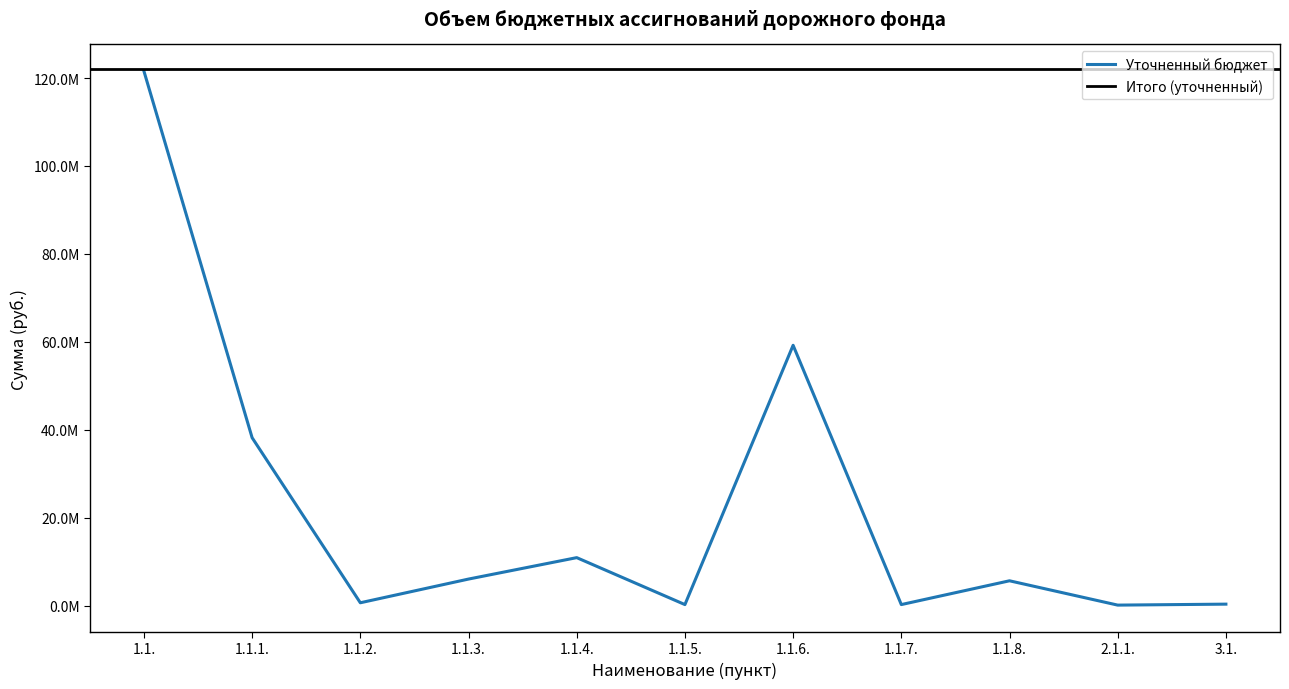

The chart shows a value of 300000.0 at 1.1.7.. True or false?

True